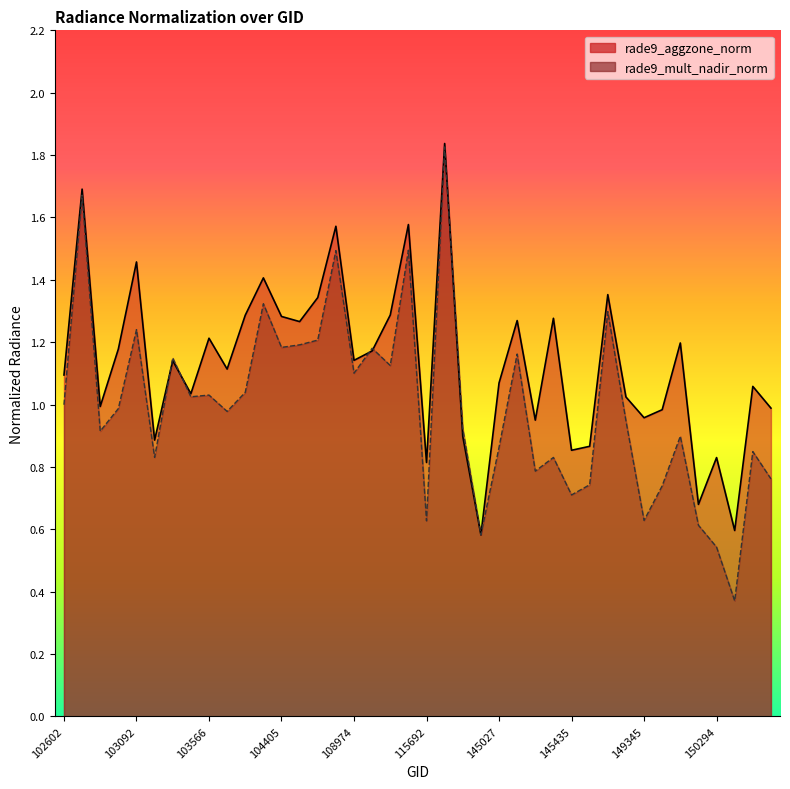

Between which two adjacent categories do rade9_aggzone_norm and rade9_mult_nadir_norm first intersect?

103211 and 103330